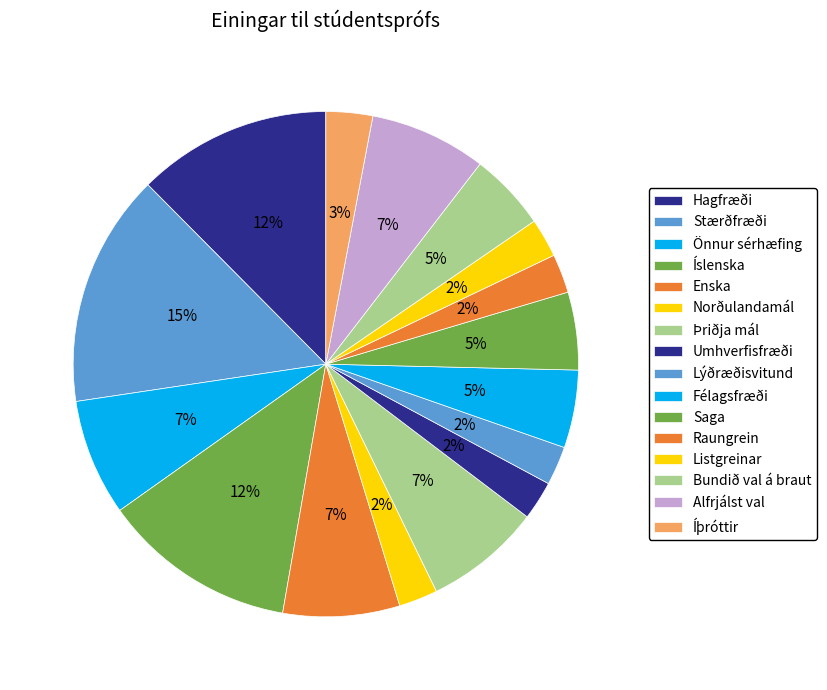

The Alfrjálst val slice represents 1% of the pie. True or false?

False